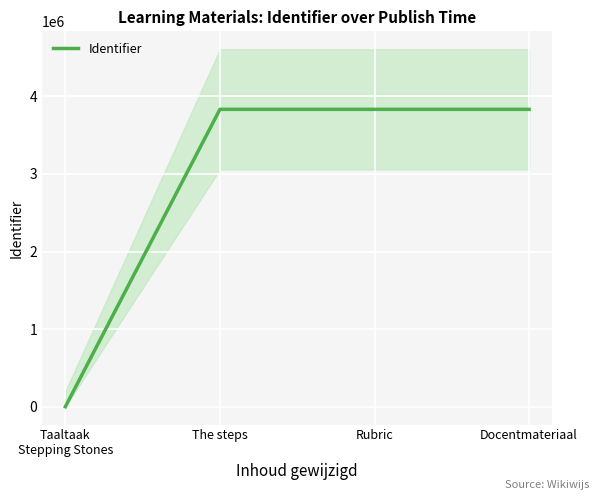

Where does the data first go above 3832433?

Docentmateriaal